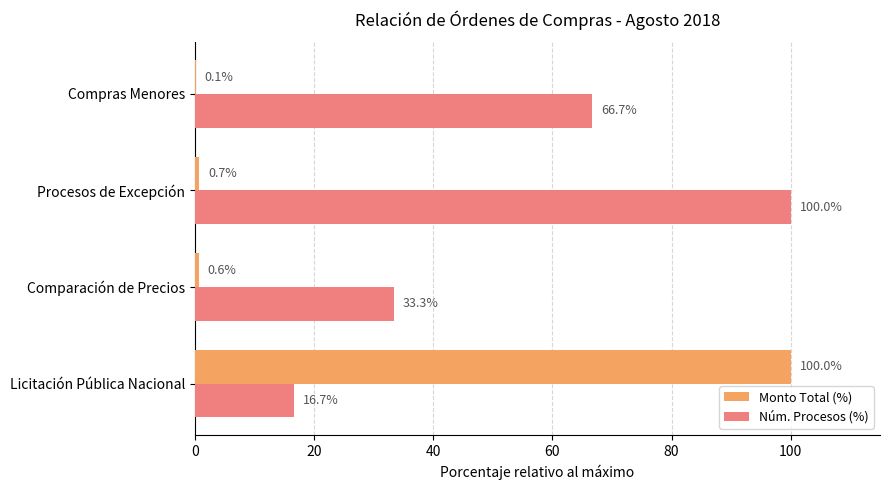

The value of Monto Total (%) at Comparación de Precios is 0.6. True or false?

True